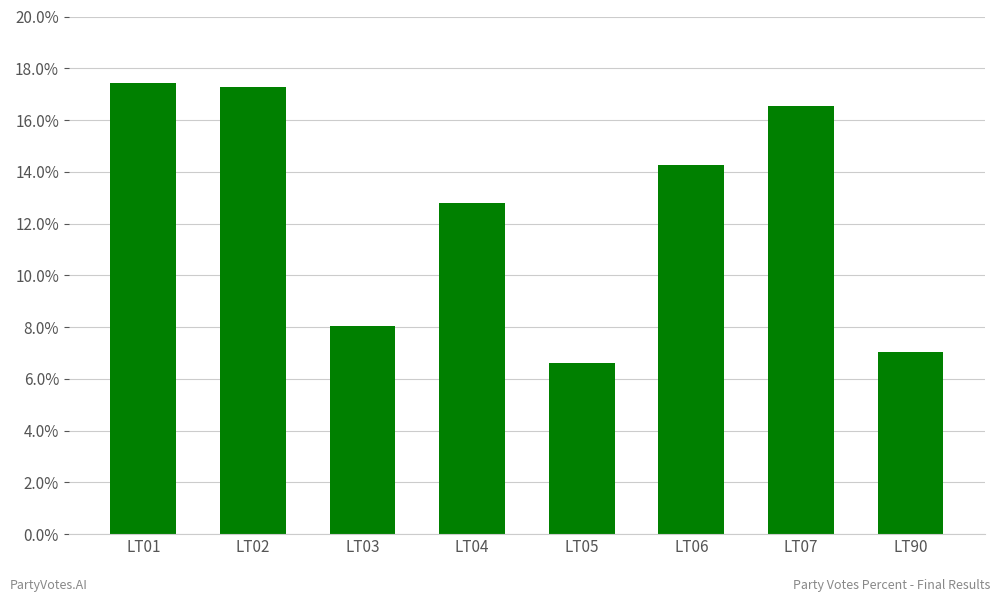

Approximately how many times larger is the value at LT07 compared to LT06?

1.2